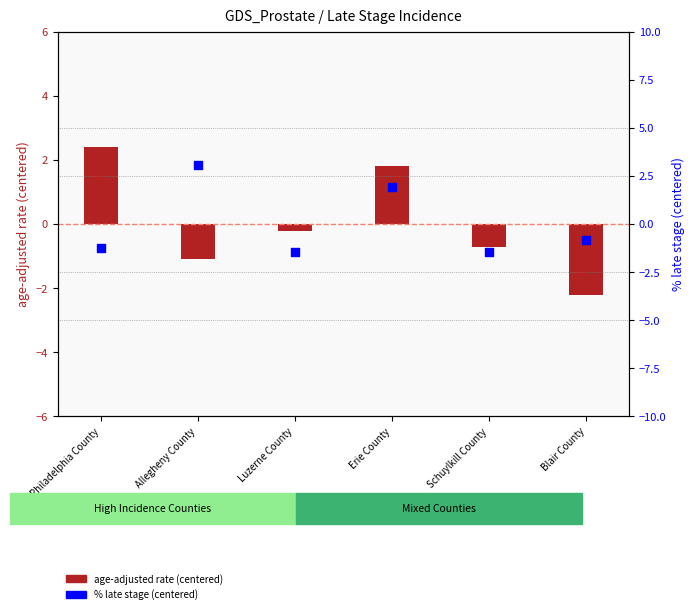

What are all the series names shown in the legend?

age-adjusted rate (centered), % late stage (centered)